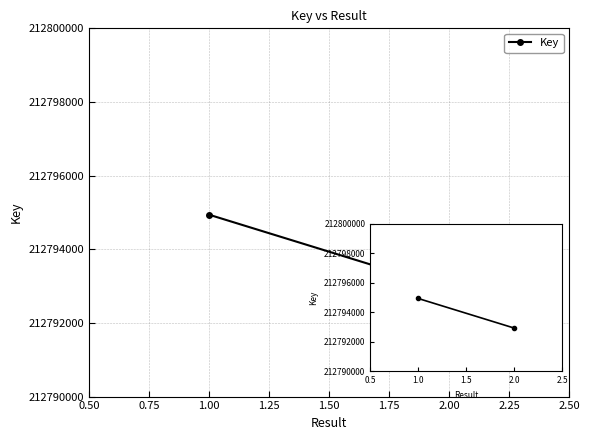

What is the value of the 1st point from the left?

212794939